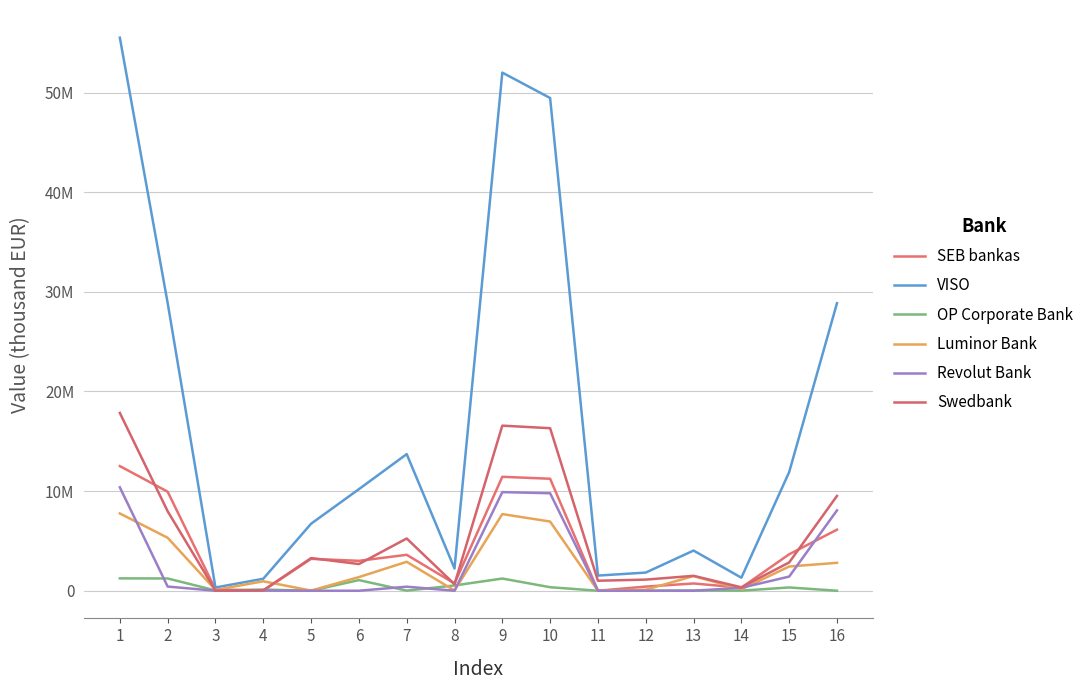

True or false: Swedbank and Revolut Bank cross at least once.

False